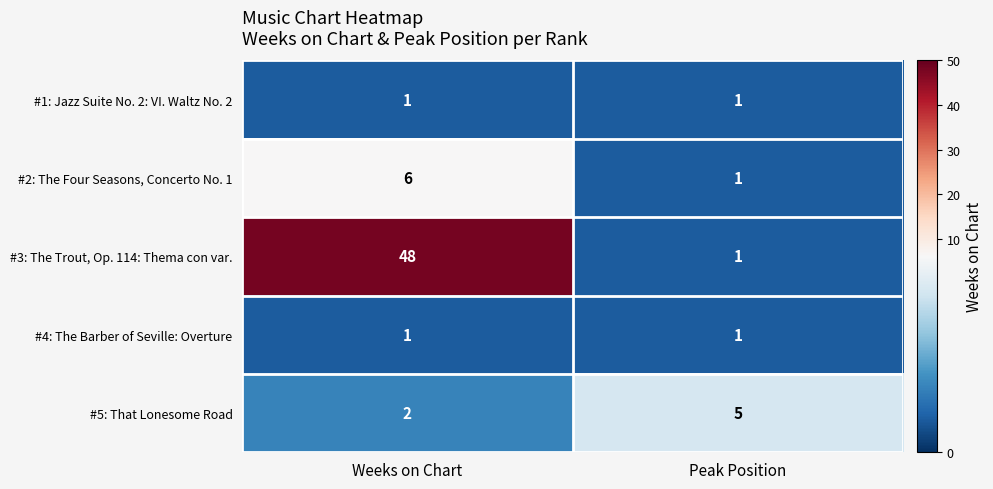

Rank the categories by #2: The Four Seasons, Concerto No. 1 value from lowest to highest.

Peak Position, Weeks on Chart